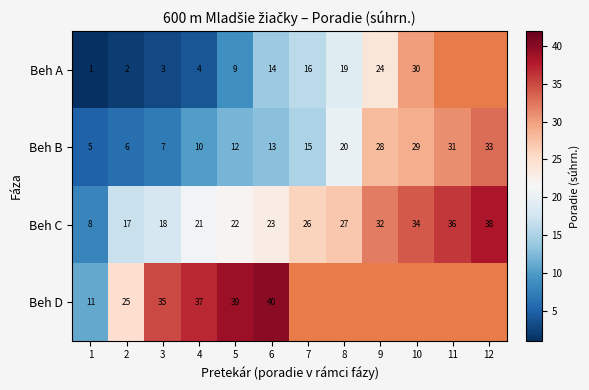

The Beh C series shows 20.1 at 10. True or false?

False